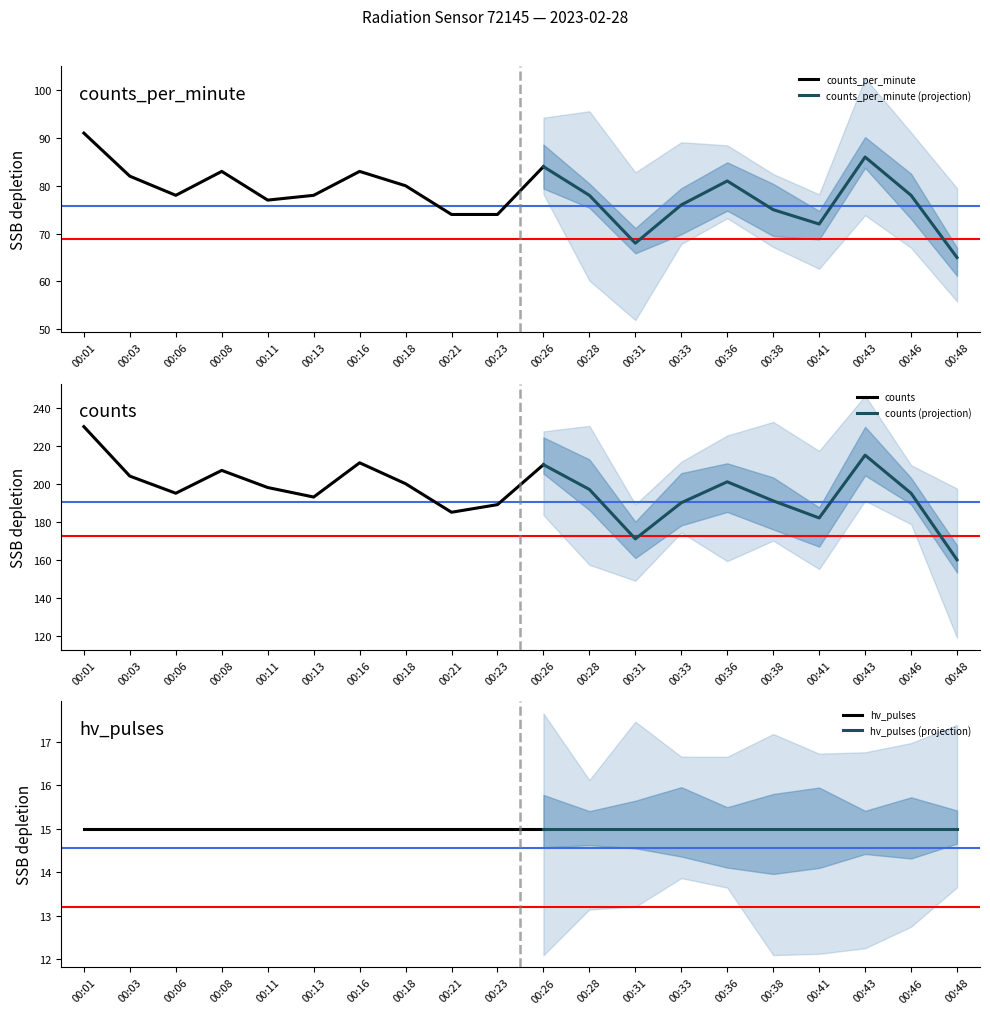

Is it true that counts equals 195 at 00:06?

True